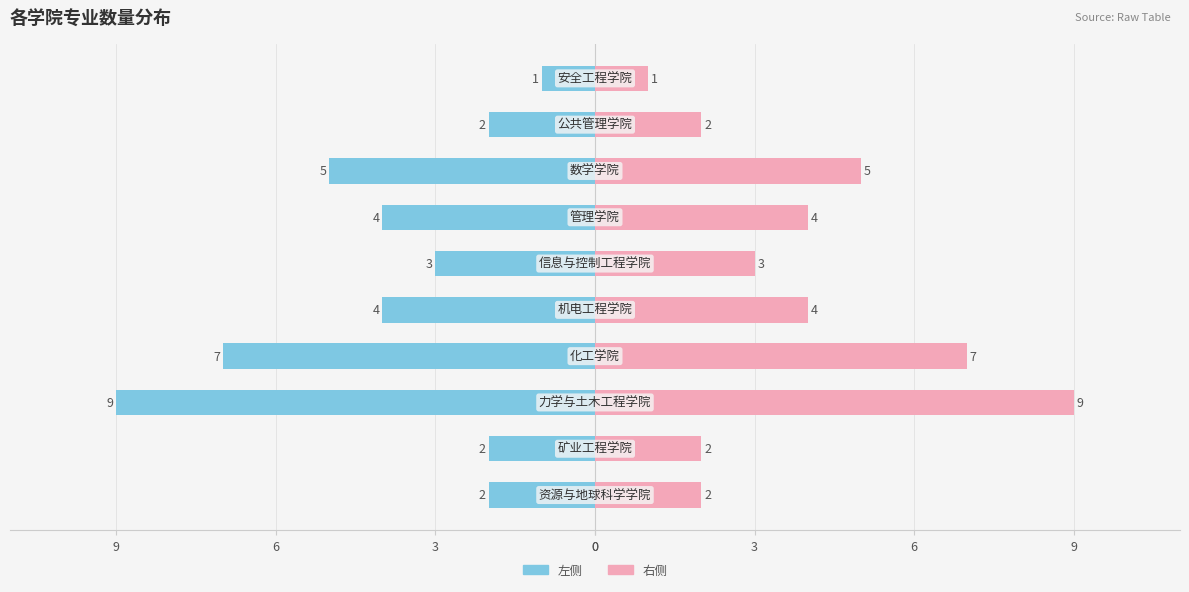

List the series in order of their overall mean, highest first.

右侧（专业数）, 左侧（专业数）